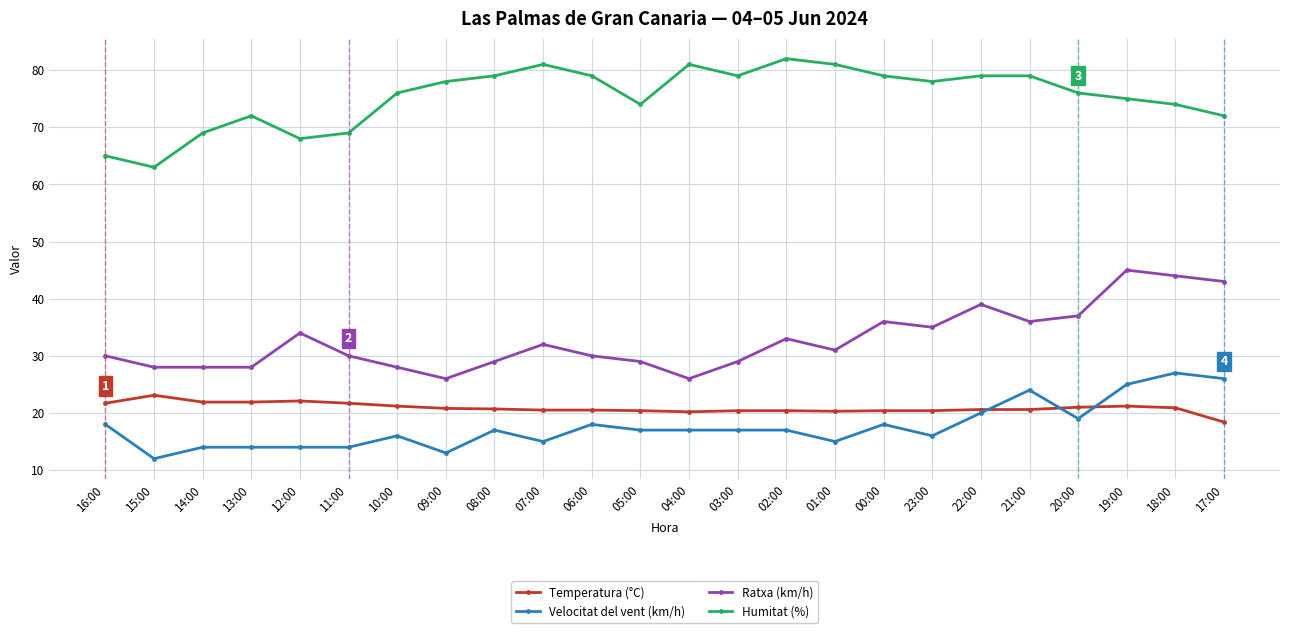

What is the difference between the maximum and second lowest values in the Velocitat del vent (km/h) series?

14.0